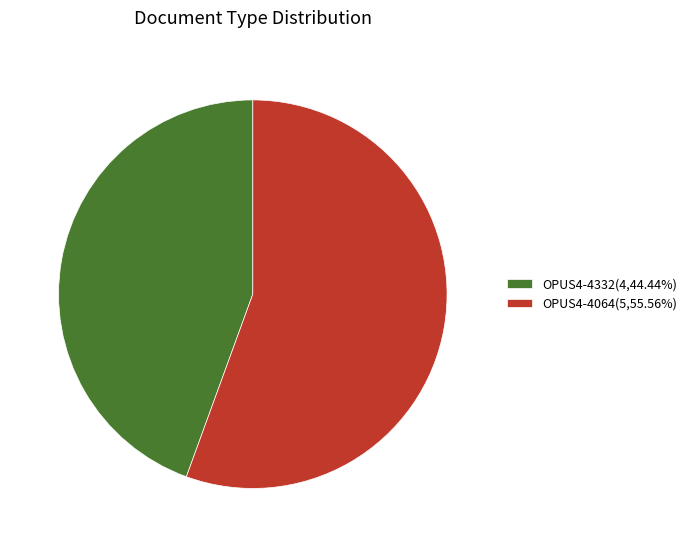

What is the ratio of the value at OPUS4-4332(4,44.44%) to the value at OPUS4-4064(5,55.56%)?

0.8